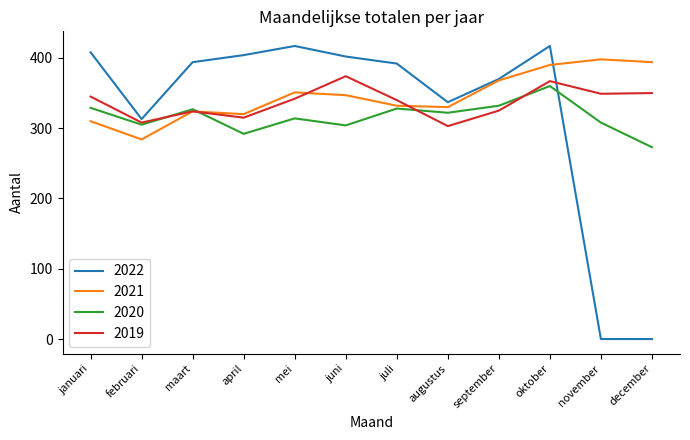

At which label does 2020 reach its minimum?

december